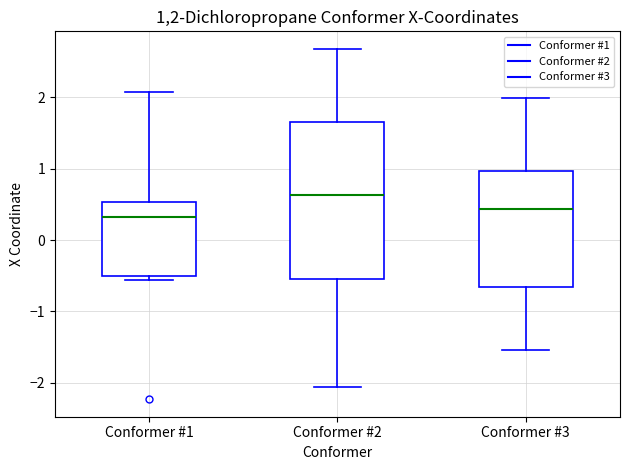

Reading left to right, read every box against the y-axis: the position of its median line, the range the box covers, and the ends of its whiskers. The values are not printed on the chart, so give them approximately, as read against the axis.

Conformer #1: median 0.3, box -0.5 to 0.5, whiskers -0.6 to 2.1
Conformer #2: median 0.6, box -0.6 to 1.7, whiskers -2.1 to 2.7
Conformer #3: median 0.4, box -0.7 to 1.0, whiskers -1.5 to 2.0